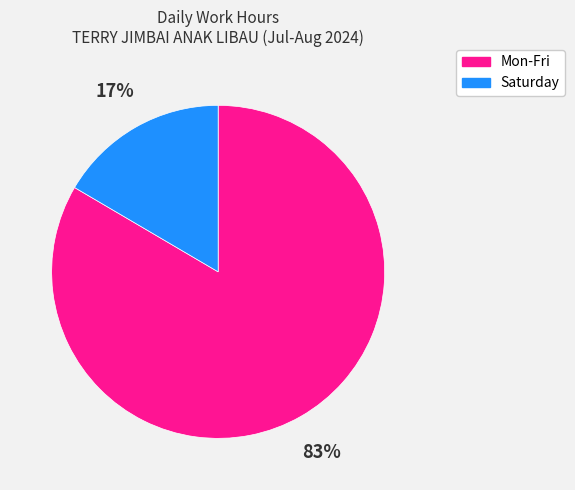

Is there a majority slice in this chart?

Yes